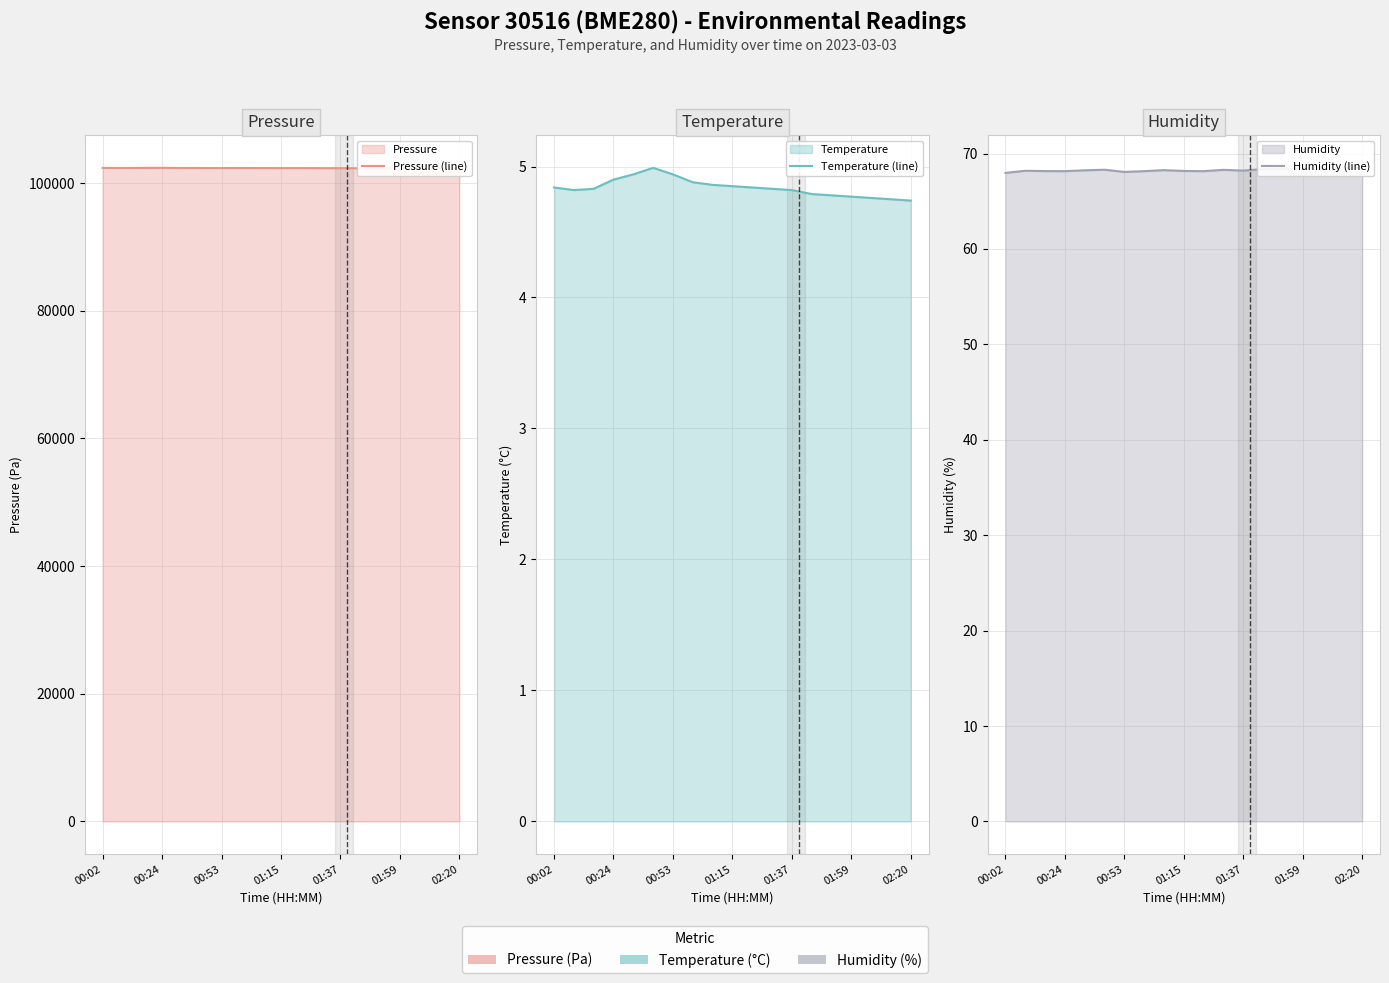

At which category is the sum across all series the highest?

00:24